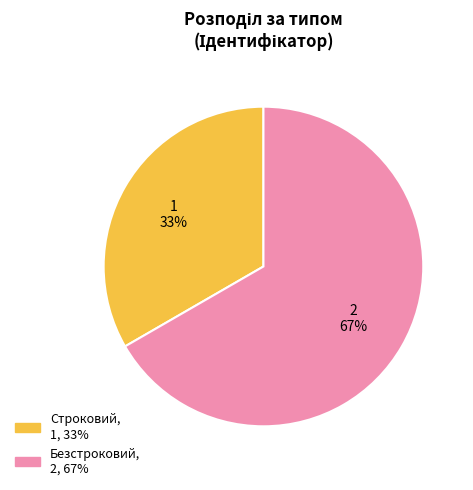

Which slice is the smallest?

Строковий